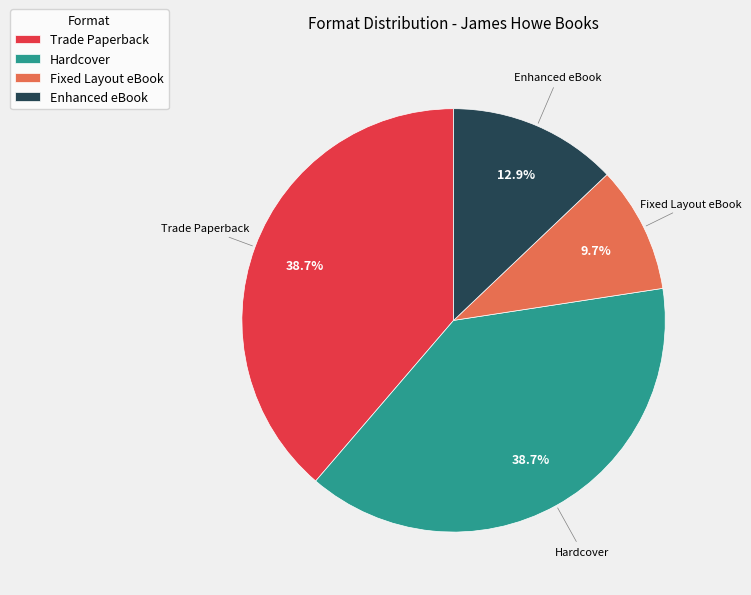

Is Trade Paperback the majority of the pie?

No